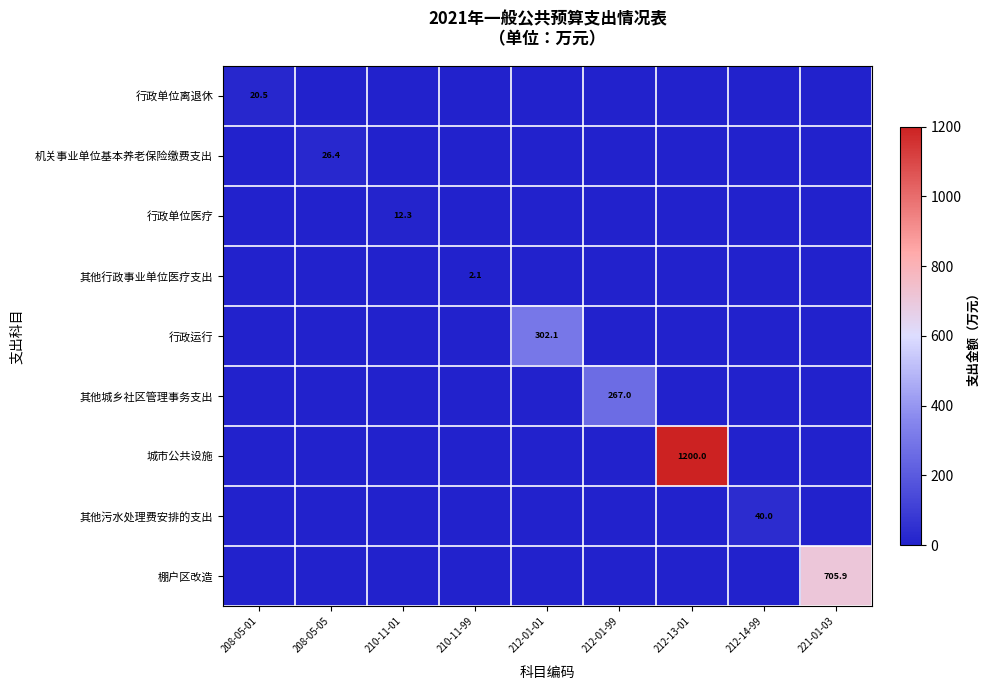

At which category does the chart reach its peak across all series?

212-13-01